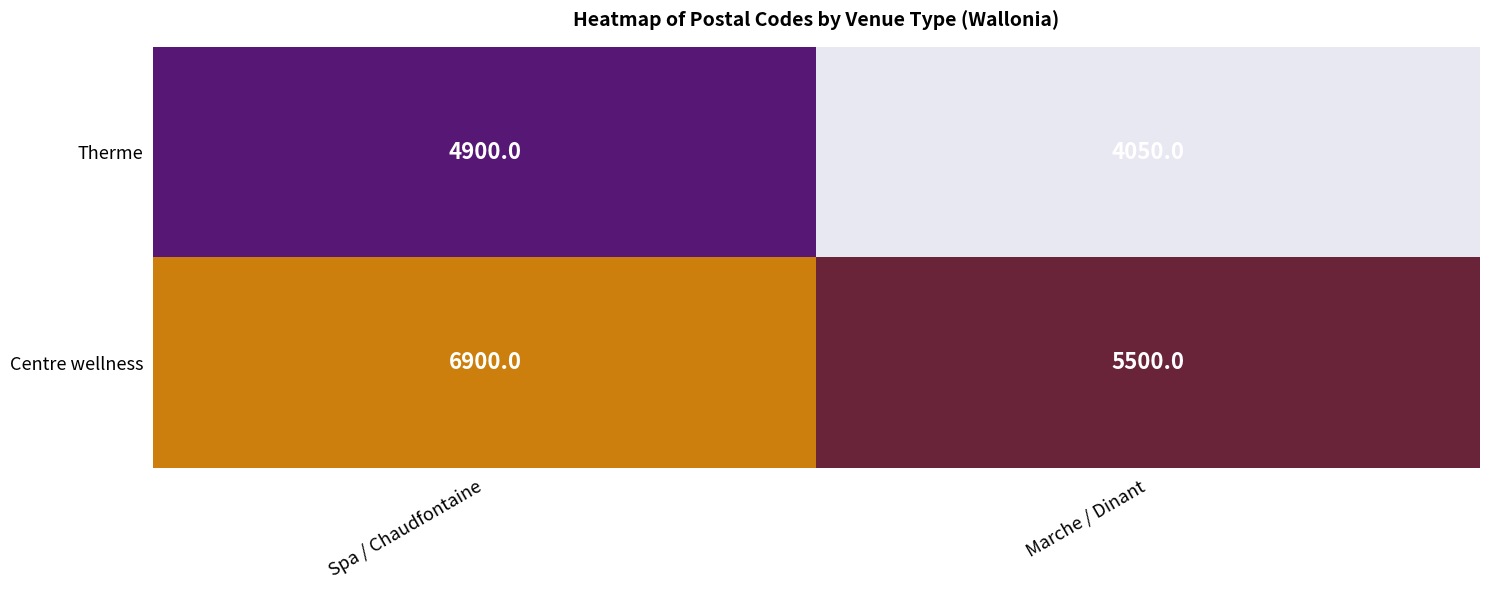

Reading left to right, list all the values displayed in this chart.

Therme: Spa / Chaudfontaine=4900	Marche / Dinant=4050
Centre wellness: Spa / Chaudfontaine=6900	Marche / Dinant=5500